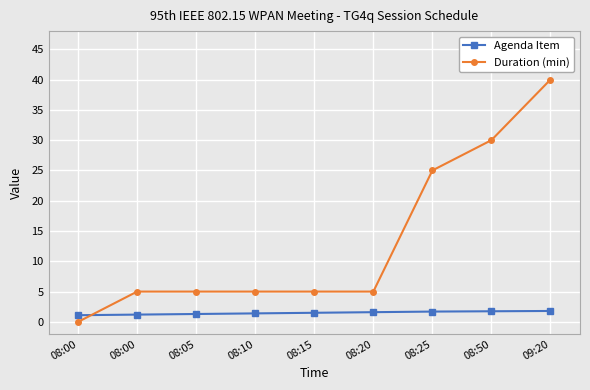

Reading left to right, what are all the values shown in this chart?

Agenda Item: 08:00=1.1	08:00=1.2	08:05=1.3	08:10=1.4	08:15=1.5	08:20=1.6	08:25=1.7	08:50=1.8	09:20=1.8
Duration (min): 08:00=0.0	08:00=5.0	08:05=5.0	08:10=5.0	08:15=5.0	08:20=5.0	08:25=25.0	08:50=30.0	09:20=40.0